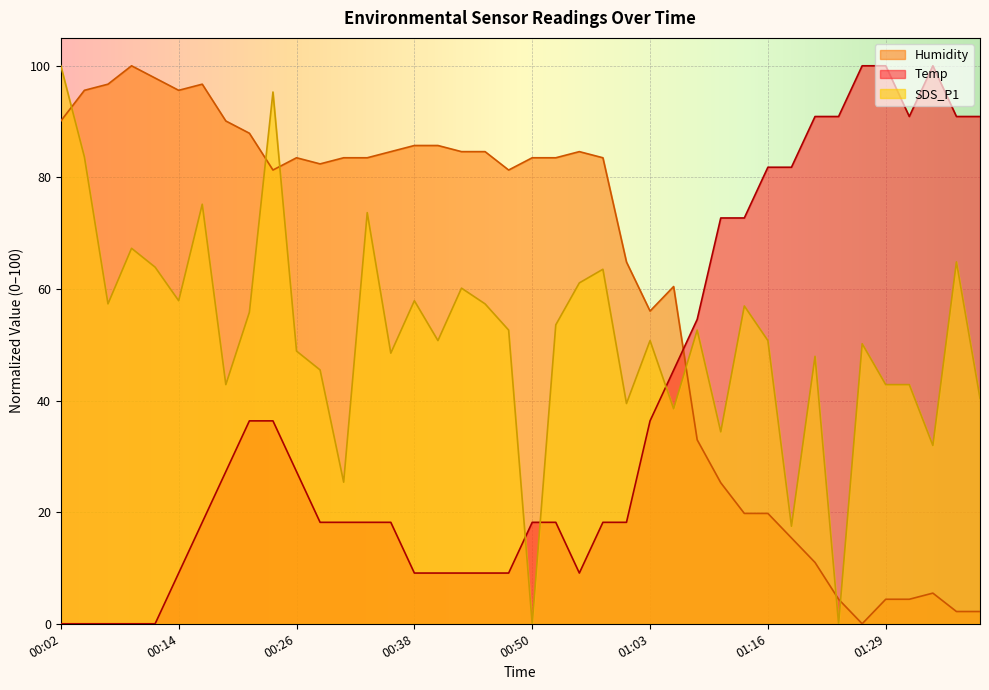

Rank the categories by SDS_P1 value from highest to lowest.

00:02, 00:24, 00:04, 00:16, 00:33, 00:09, 01:37, 00:11, 00:58, 00:55, 00:43, 00:14, 00:38, 00:07, 00:46, 01:13, 00:21, 00:53, 00:48, 01:08, 00:41, 01:03, 01:16, 01:27, 00:26, 00:36, 01:21, 00:28, 00:19, 01:29, 01:32, 01:39, 01:00, 01:05, 01:11, 01:34, 00:31, 01:18, 00:50, 01:24